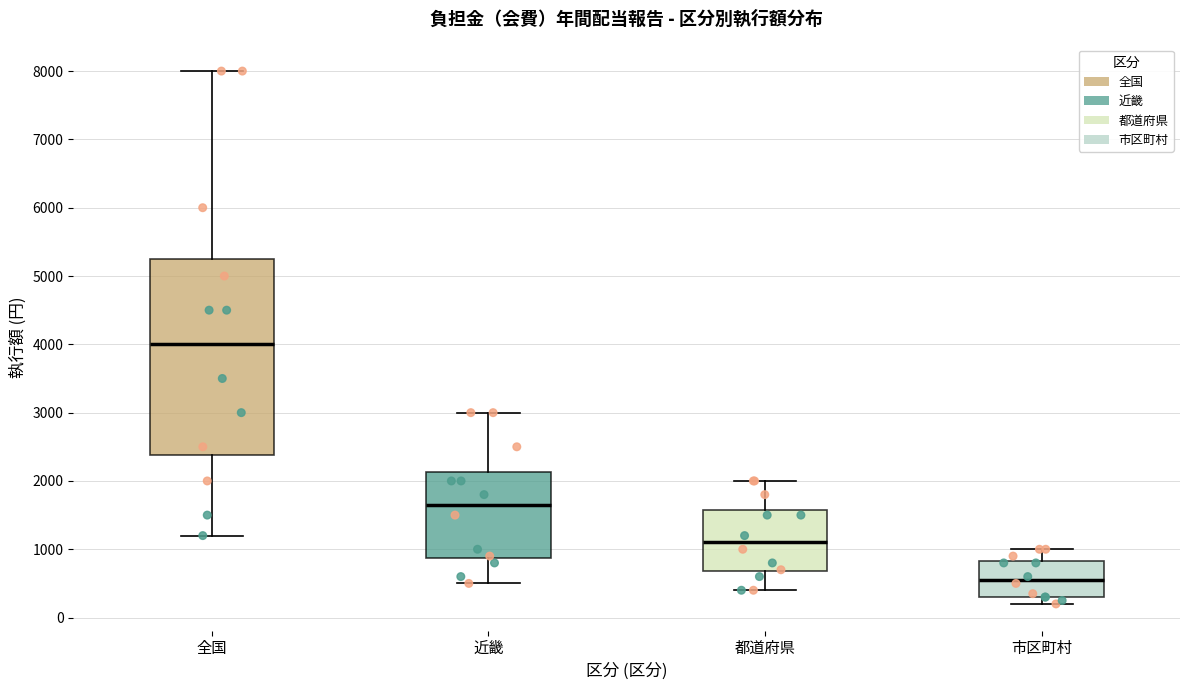

Which box has the highest median line?

全国